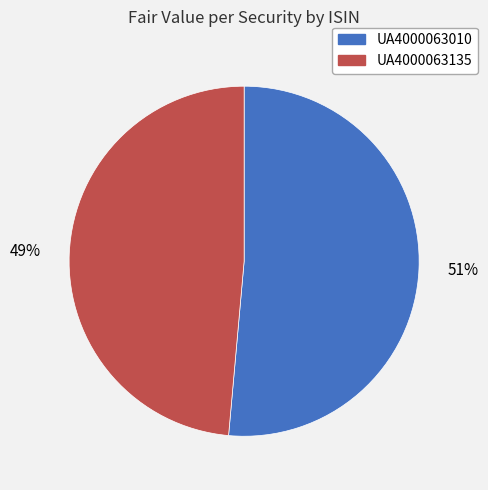

How many slices are in this pie chart?

2